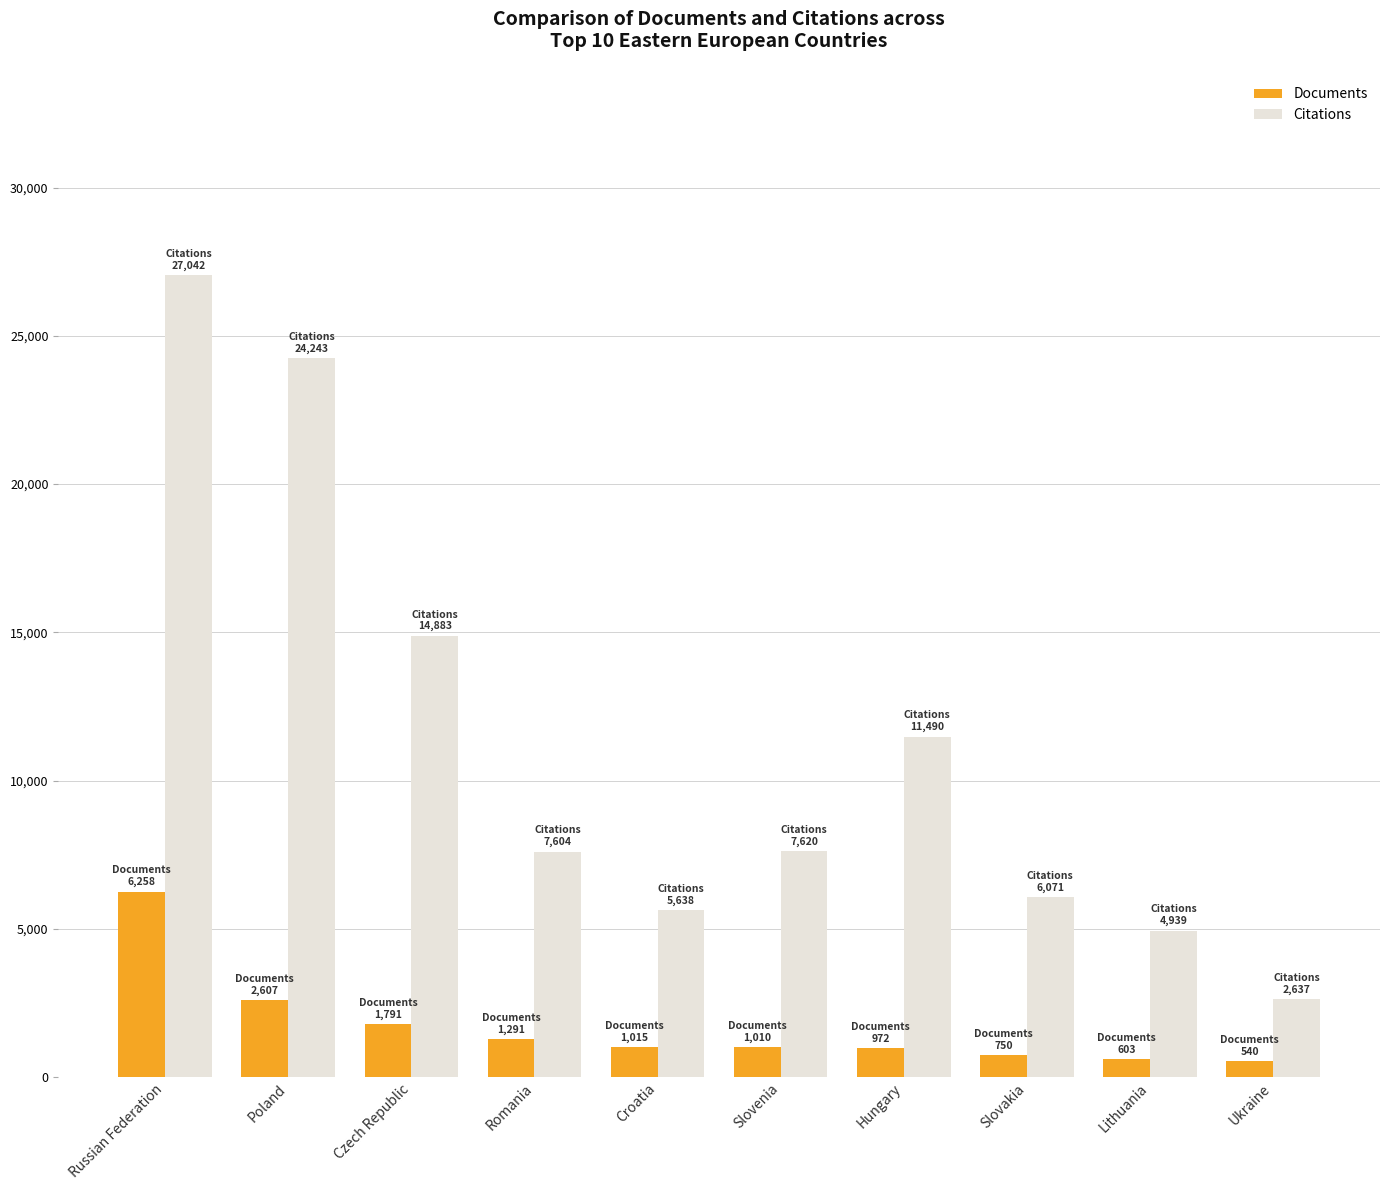

Which series has the largest total across all categories?

Citations